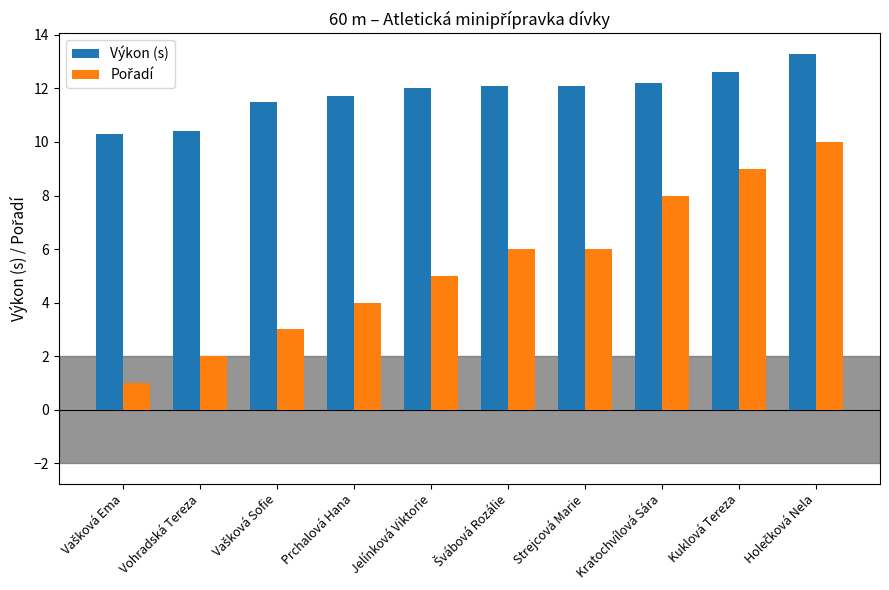

What is the label of the 8th bar from the left?

Kratochvílová Sára